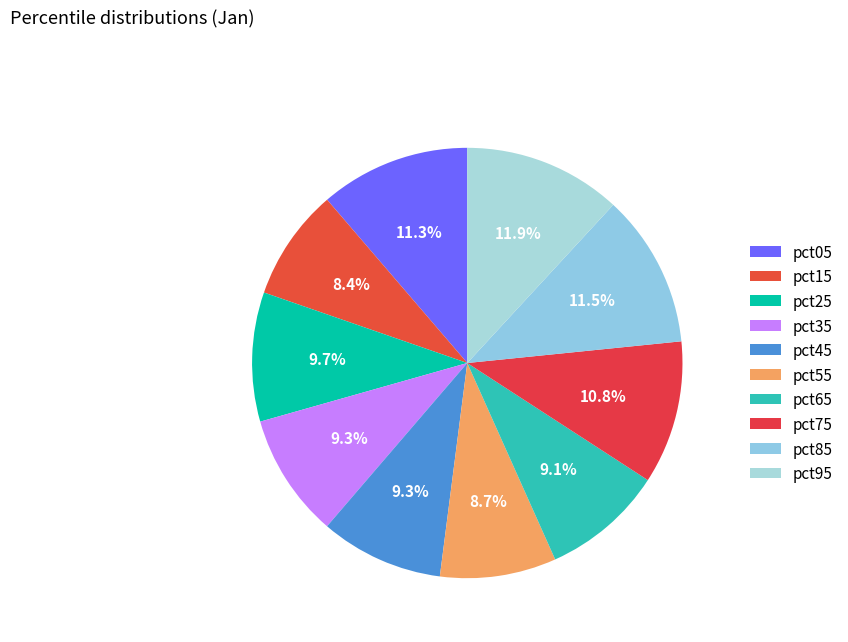

How many slices are in this pie chart?

10